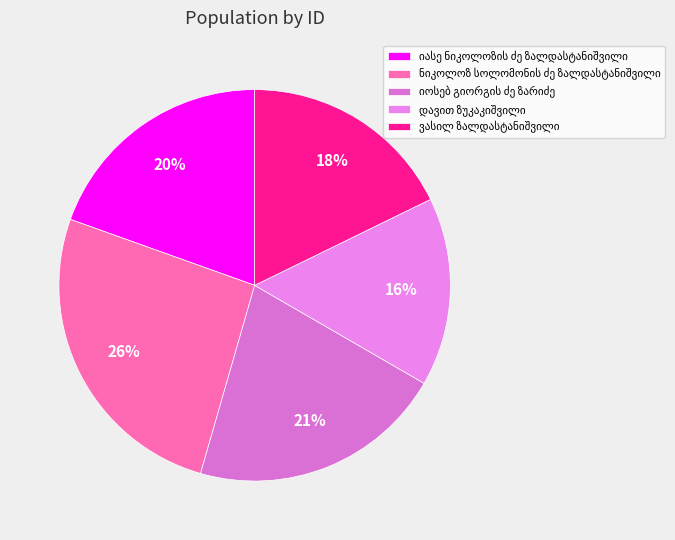

To the nearest percent, what is the difference between the largest and smallest slice percentages?

10%